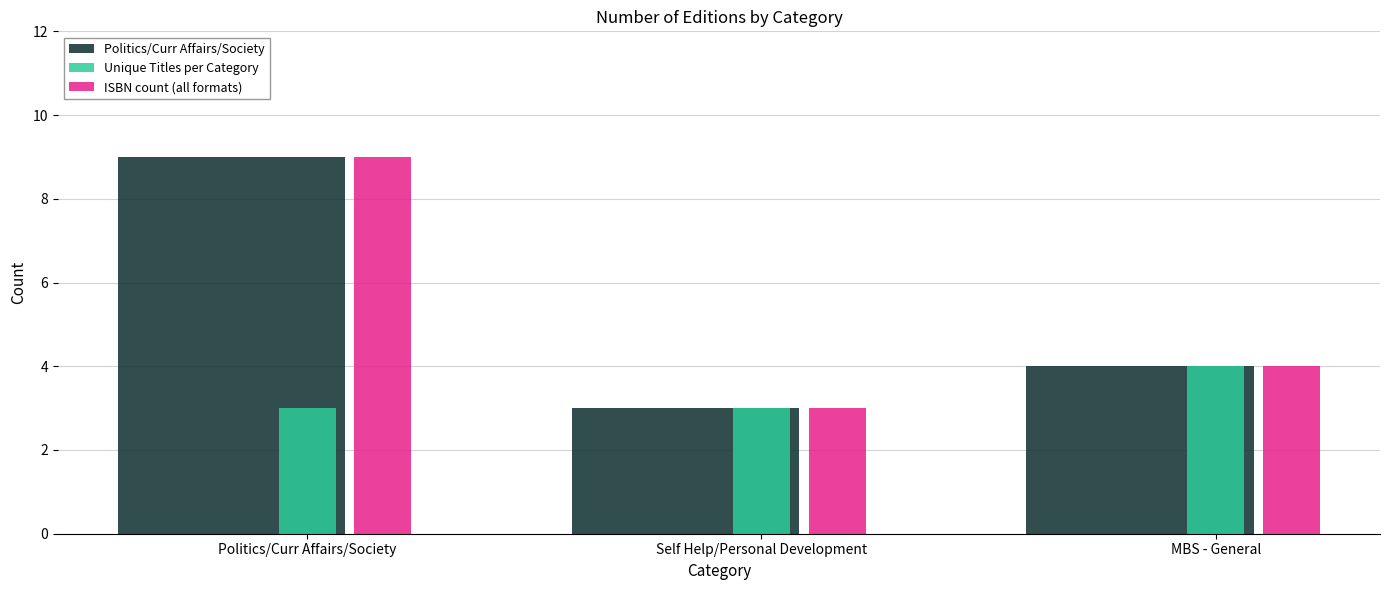

What is the label of the 2nd bar from the left?

Self Help/Personal Development